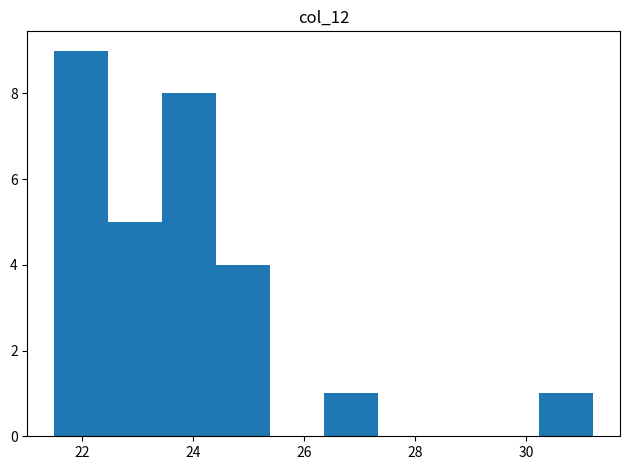

How tall is the bar that spans 24.4 to 25.4 on the x-axis? Neither the bar edges nor the heights are printed on the chart, so give them approximately, as read against the axes.

4